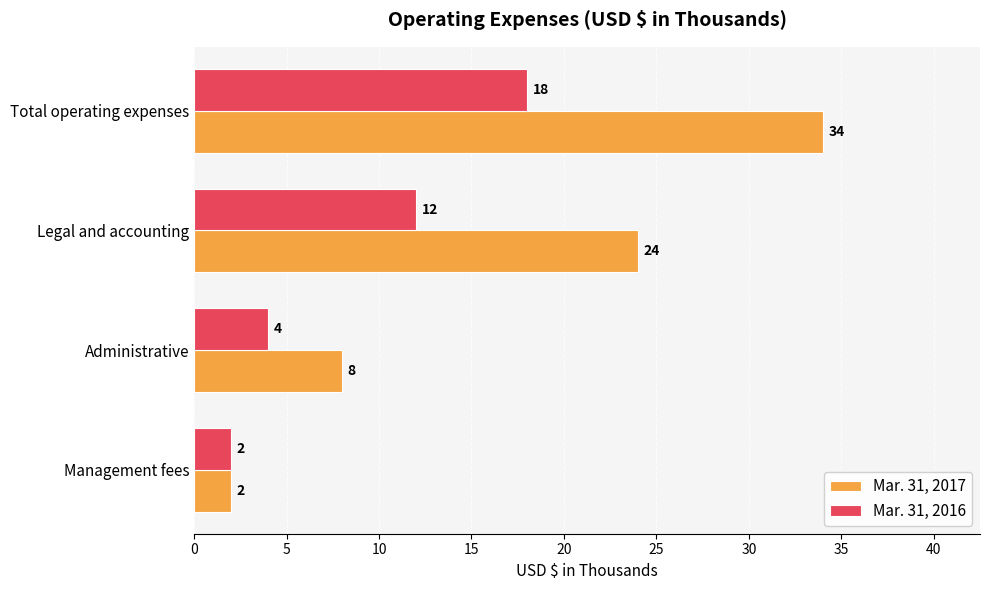

What is the average value of the Mar. 31, 2017 series?

17